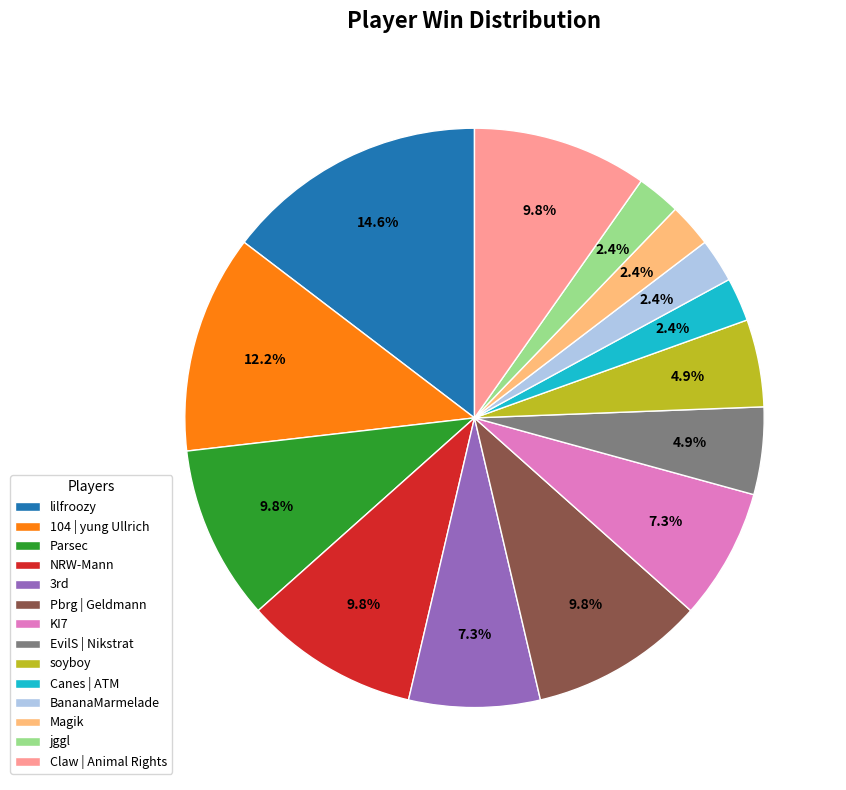

How many segments does this pie chart have?

14